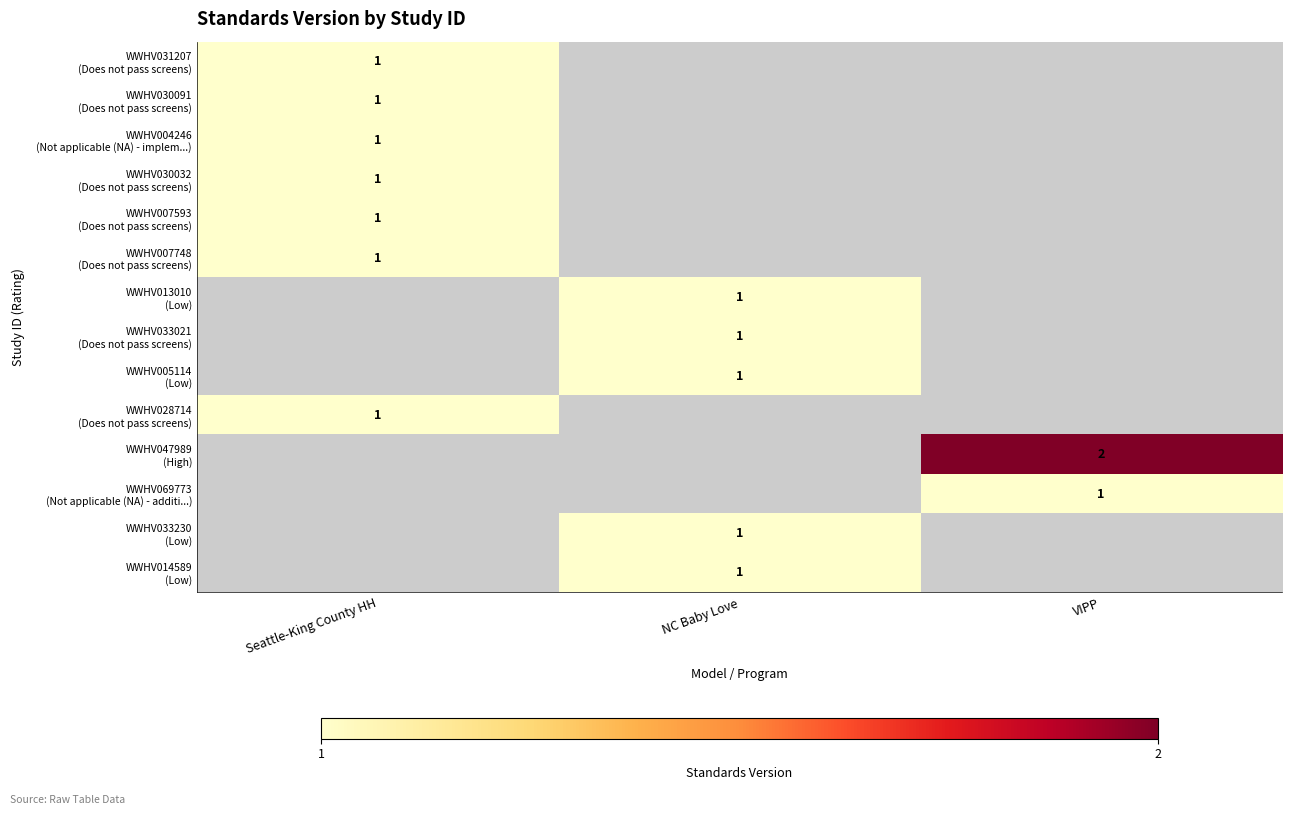

Count the number of categories in the chart.

3